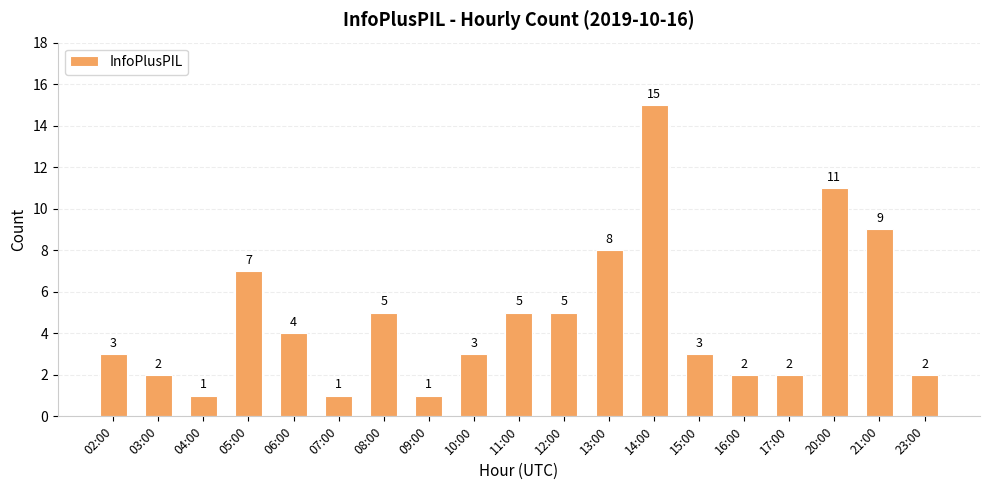

What is the sum of all values?

89